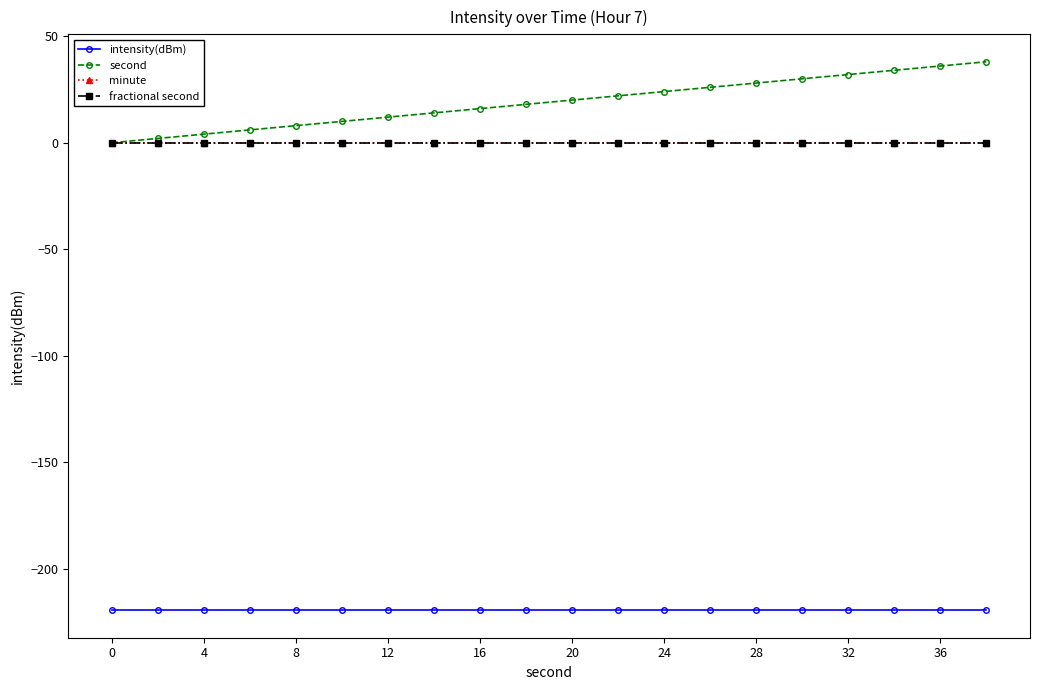

True or false: minute and fractional second intersect in this chart.

False